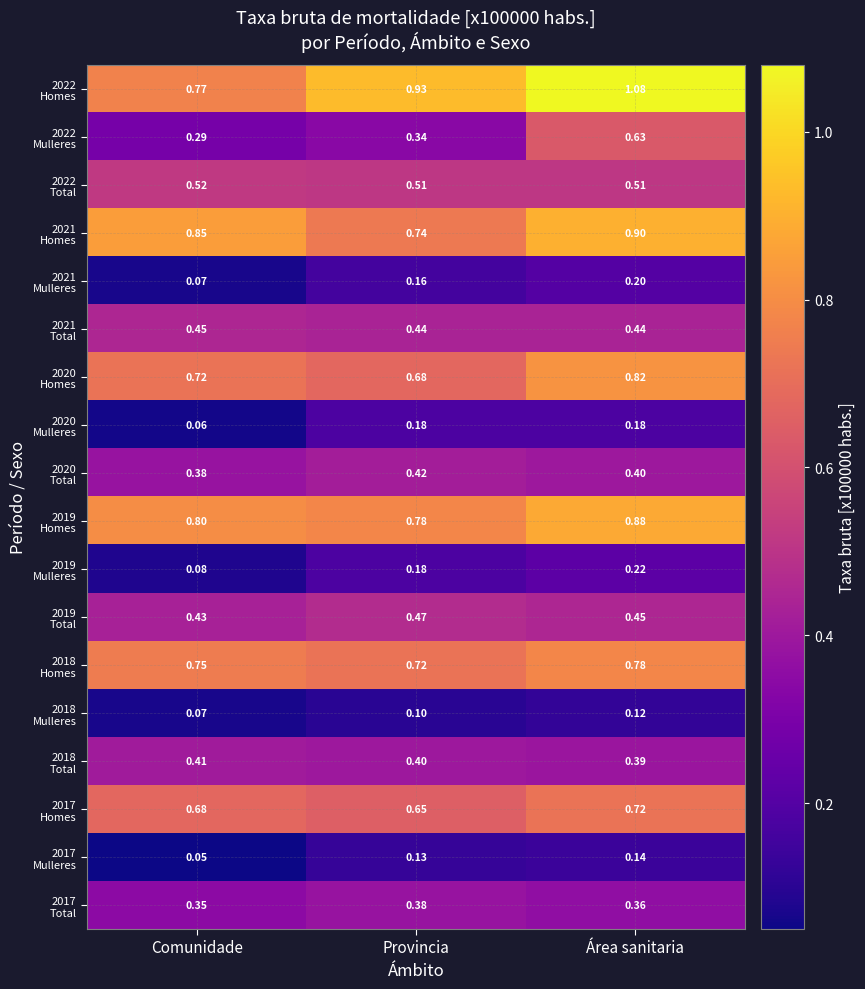

What is the minimum value shown in the chart?

0.1